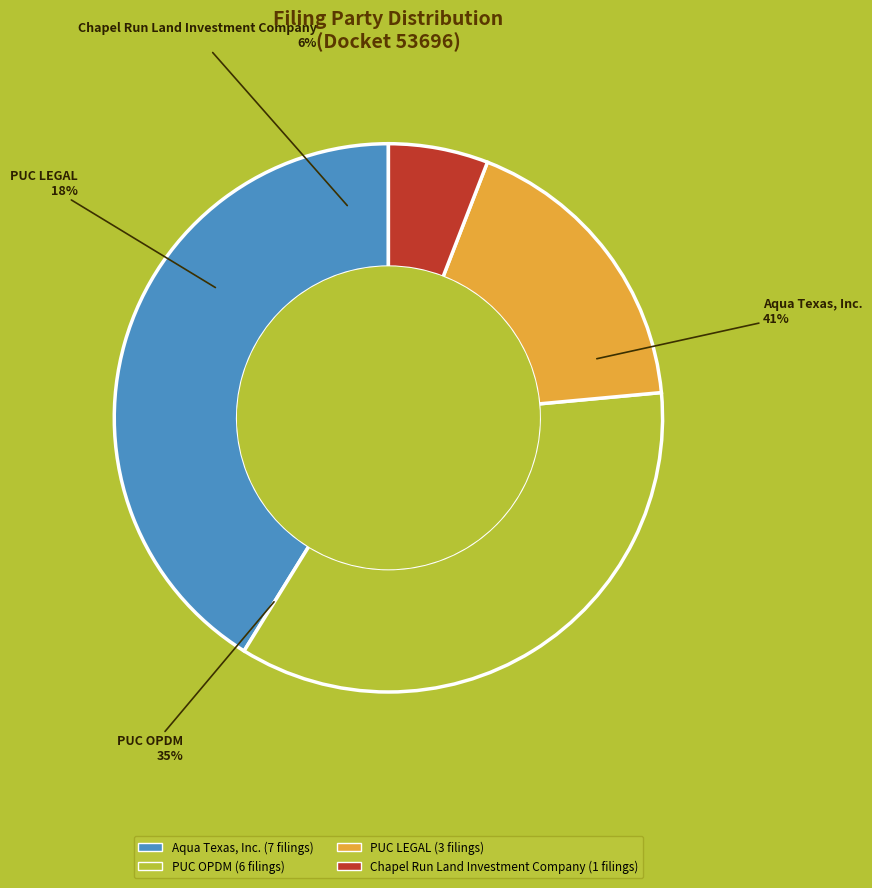

Is the sum of PUC OPDM and Chapel Run Land Investment Company greater than half?

No